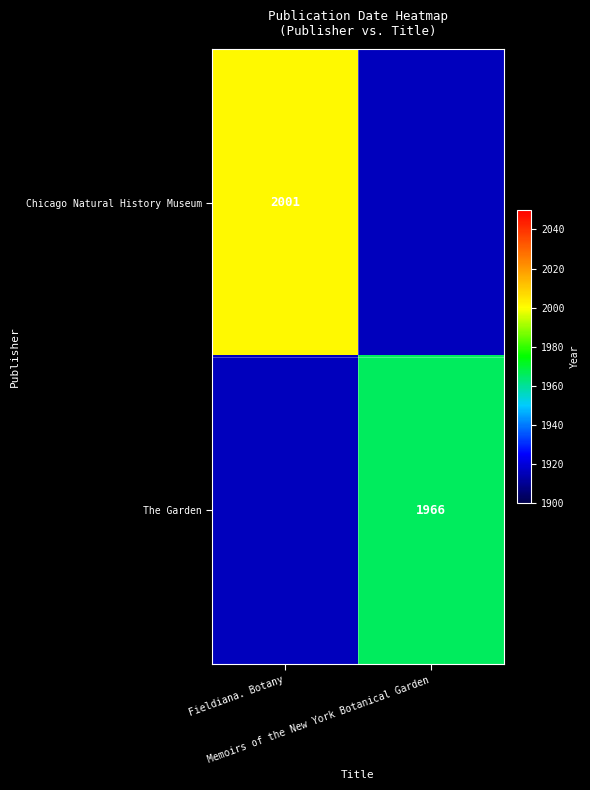

At which category does the chart reach its peak across all series?

Fieldiana. Botany